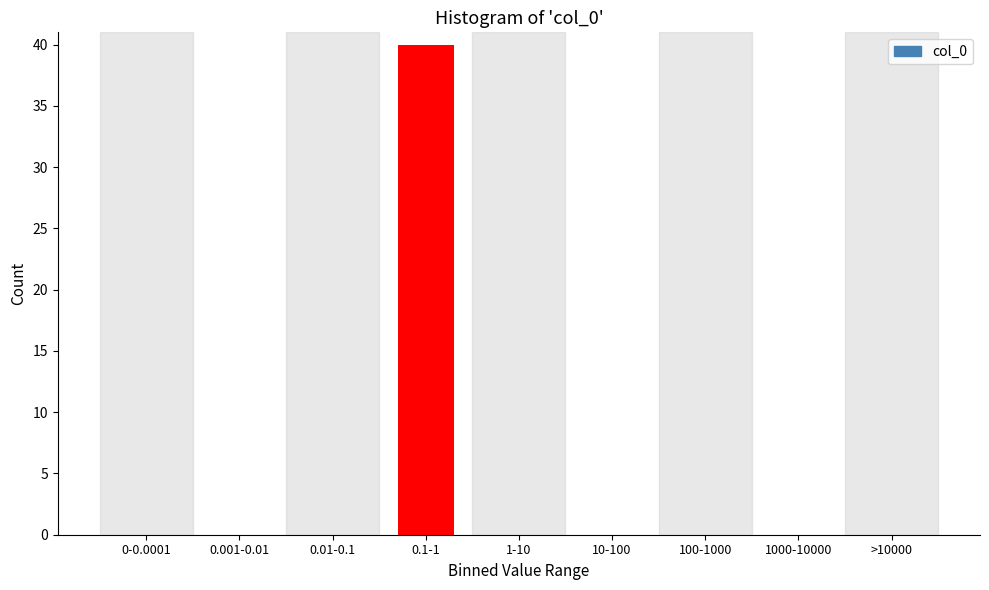

Reading left to right, transcribe all the data shown in this chart.

0-0.0001=0	0.001-0.01=0	0.01-0.1=0	0.1-1=40	1-10=0	10-100=0	100-1000=0	1000-10000=0	>10000=0